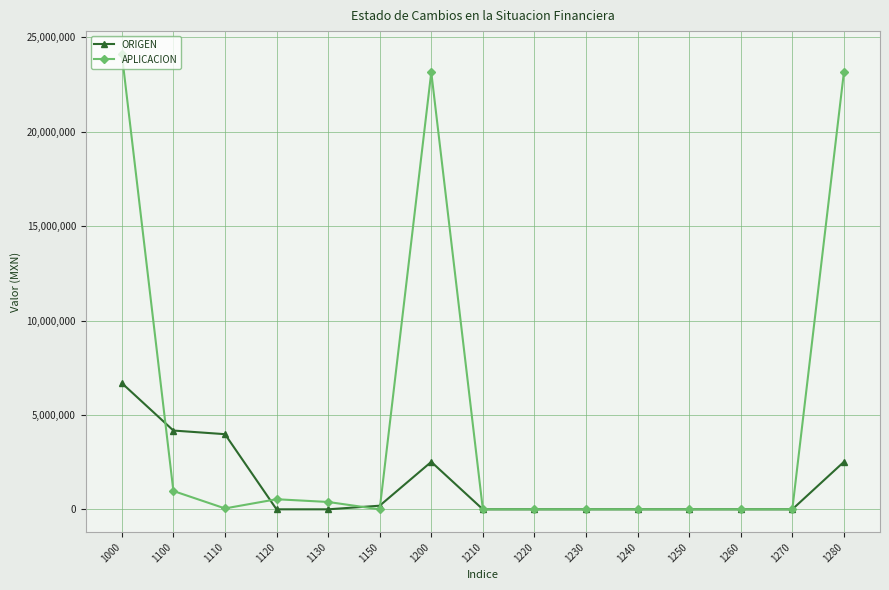

At how many categories does at least one series exceed 1838124?

5